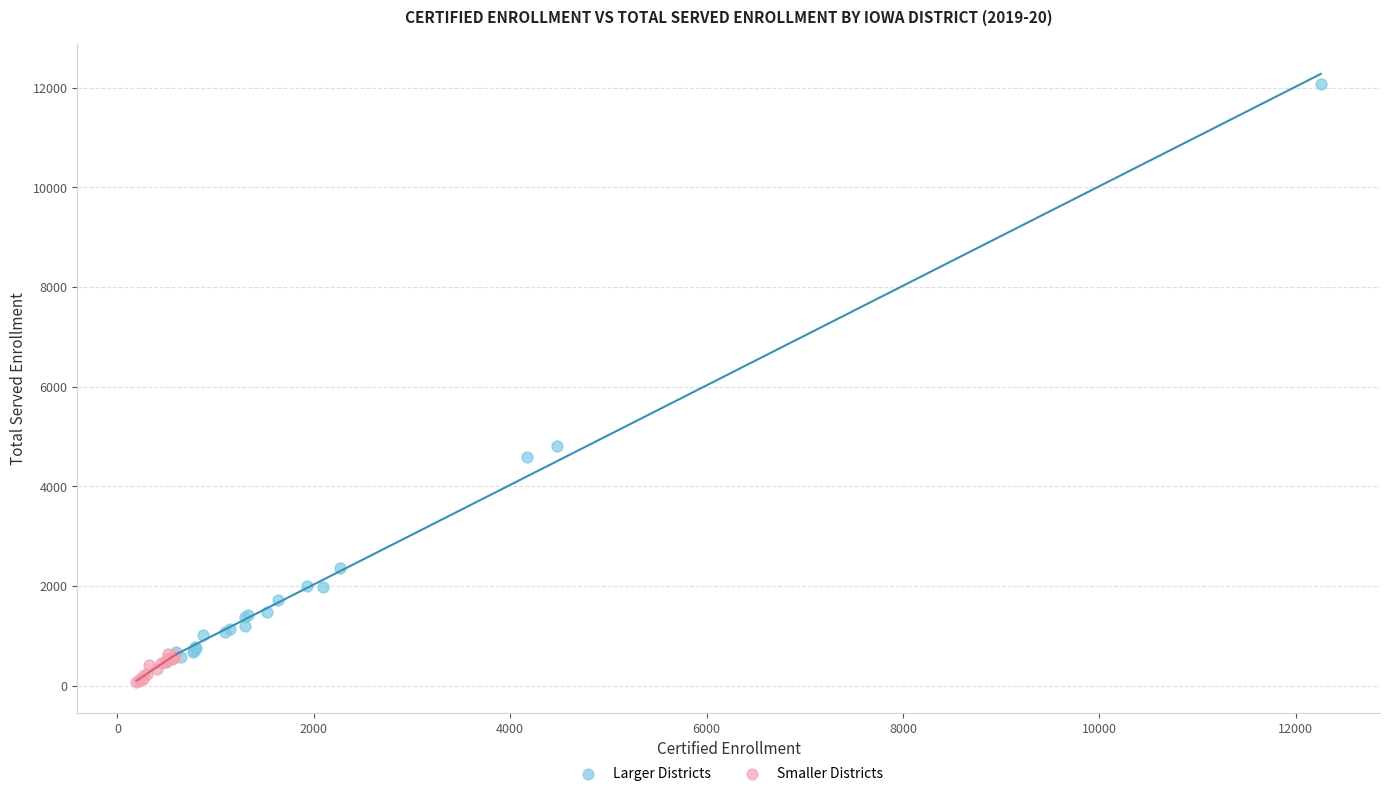

Which series has the widest spread of Y values?

Larger Districts